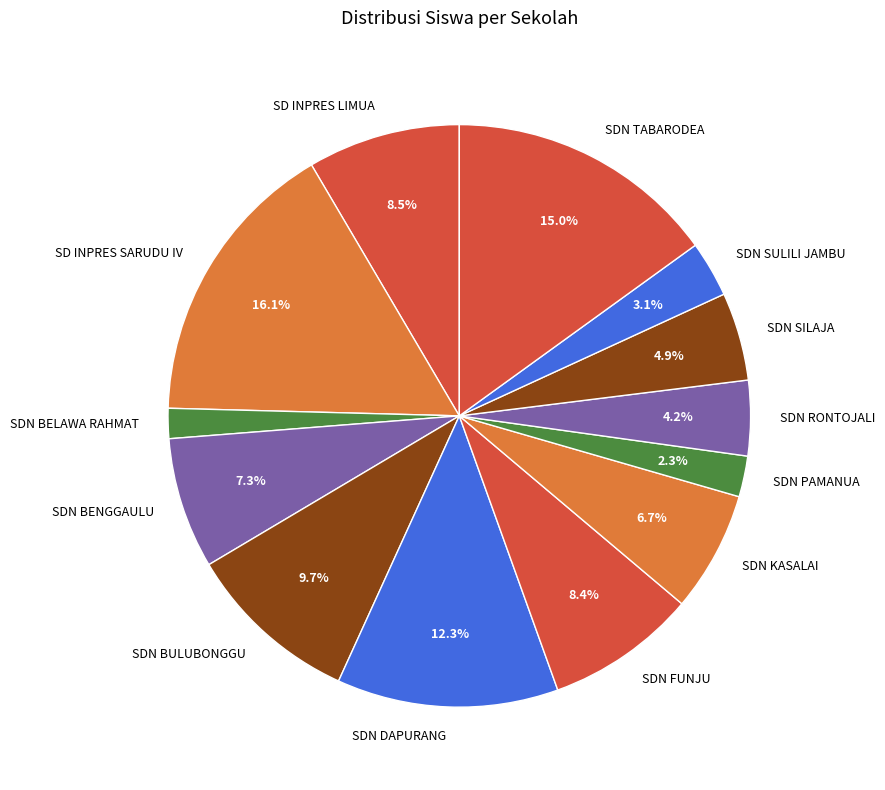

True or false: SD INPRES SARUDU IV accounts for 6% of the total.

False